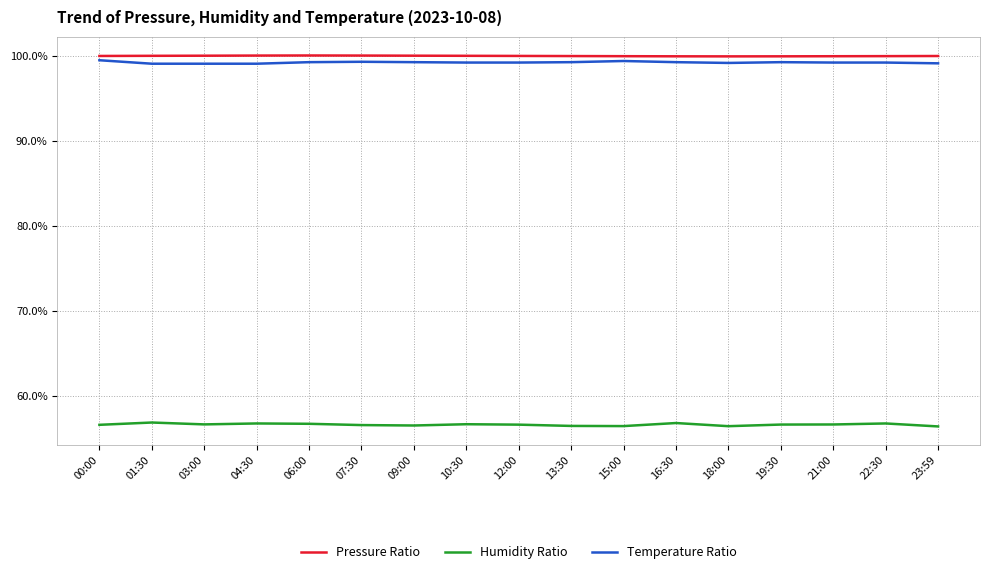

True or false: Humidity Ratio and Pressure Ratio intersect in this chart.

False